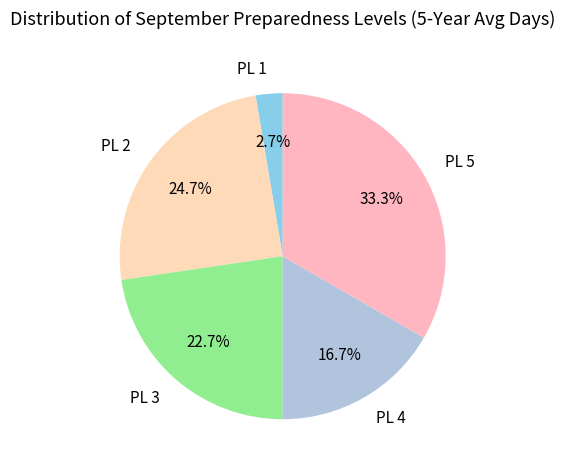

How many slices are in this pie chart?

5